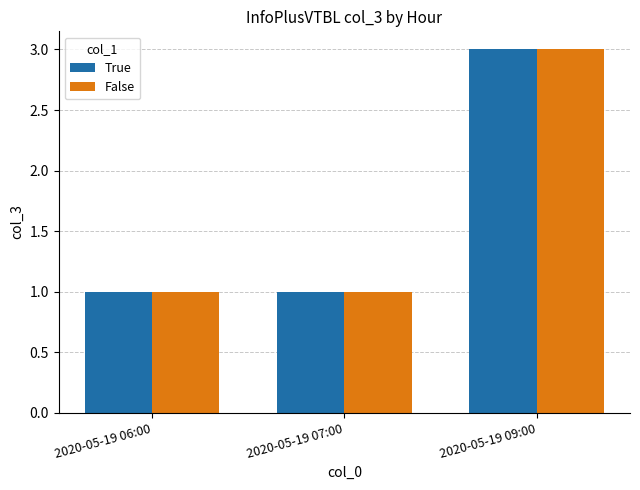

Reading left to right, extract all data points from this chart.

True: 1	1	3
False: 1	1	3